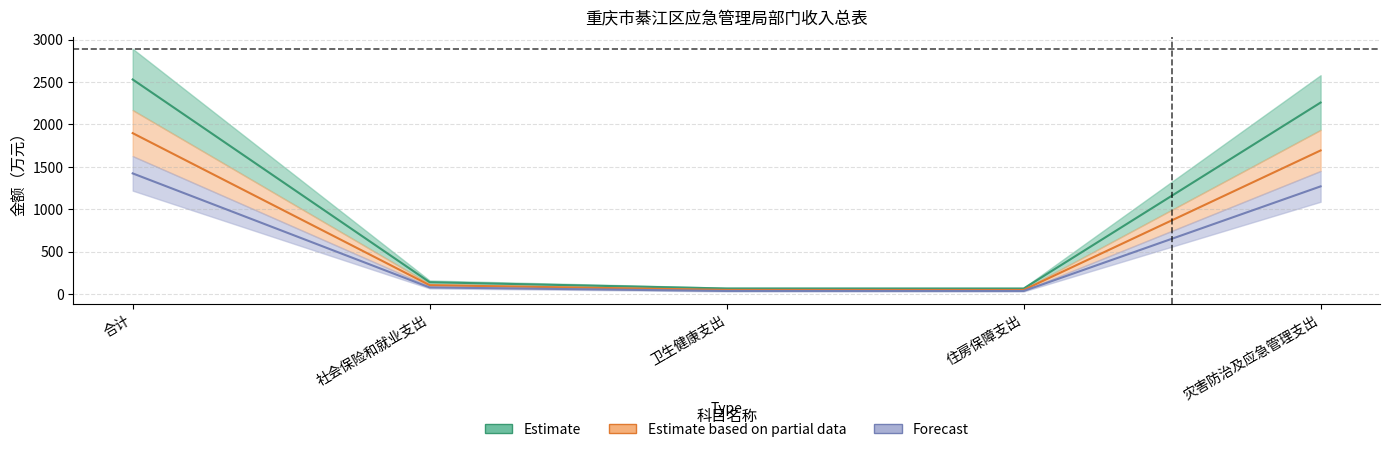

At which label does Forecast first exceed 79?

合计